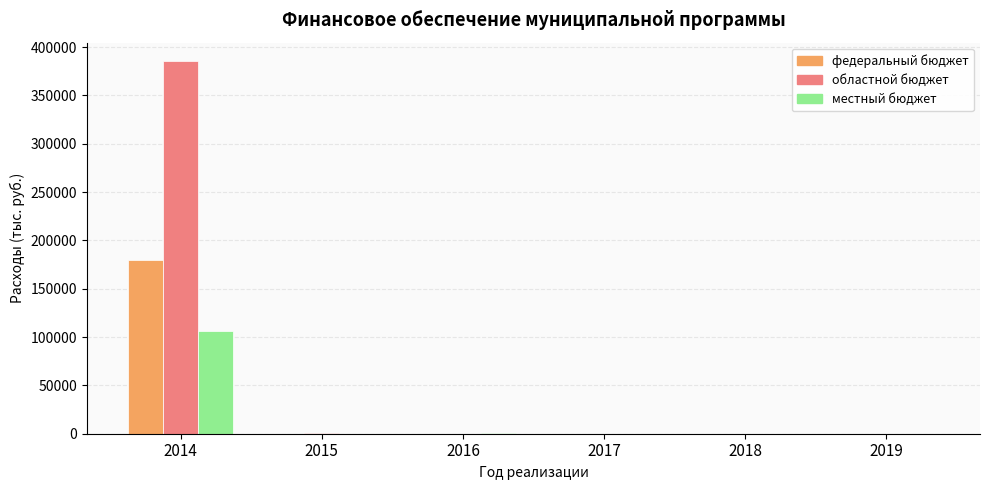

What is the highest value of the областной бюджет series?

385332.0